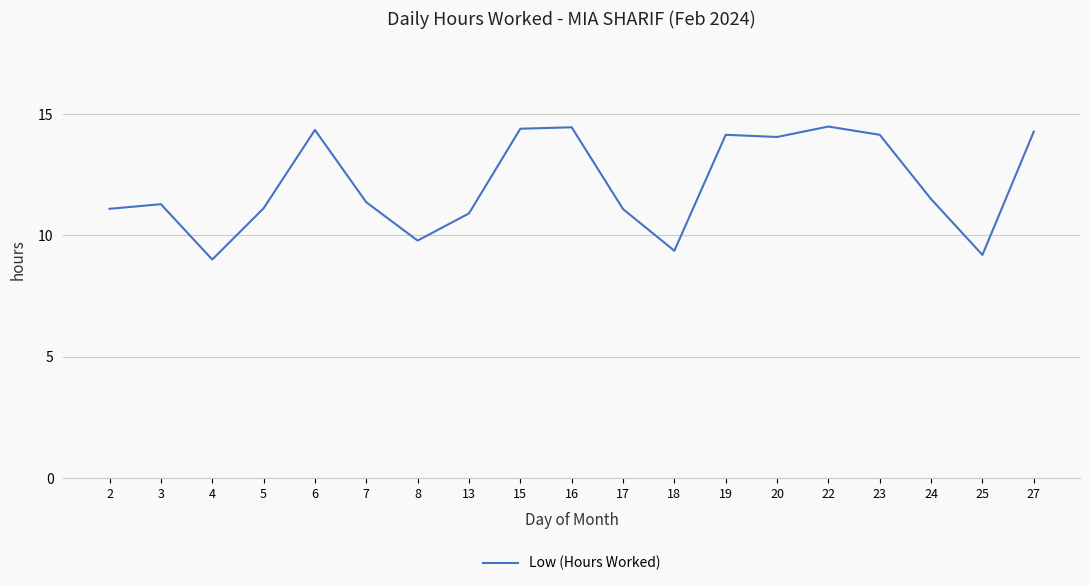

What is the smallest value displayed?

9.0